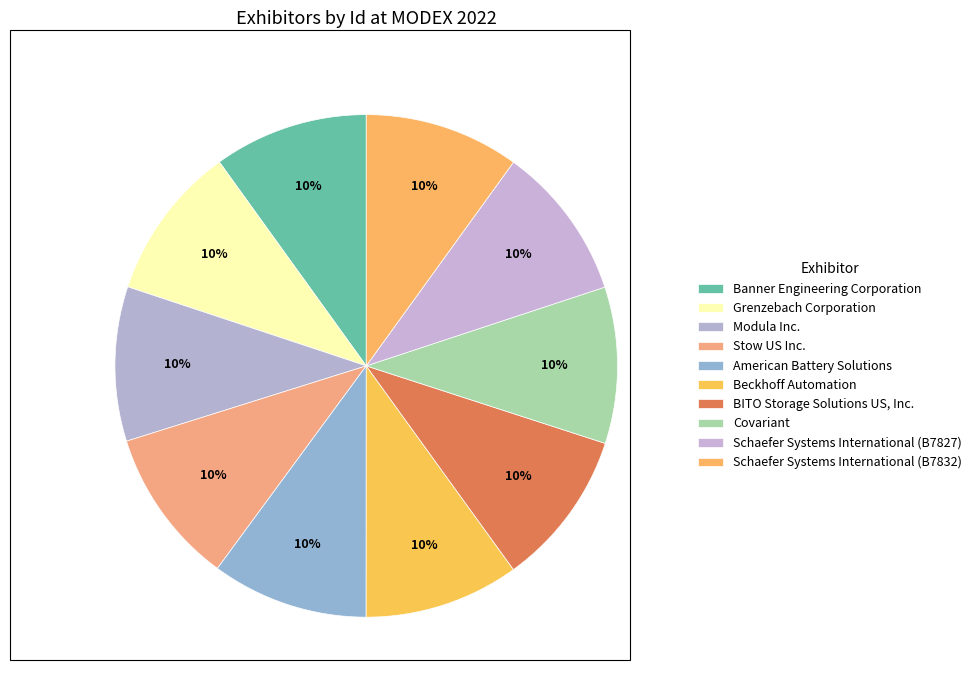

Rank the categories by value from lowest to highest.

Banner Engineering Corporation, Modula Inc., Schaefer Systems International (B7827), Schaefer Systems International (B7832), Beckhoff Automation, Grenzebach Corporation, BITO Storage Solutions US, Inc., Covariant, Stow US Inc., American Battery Solutions